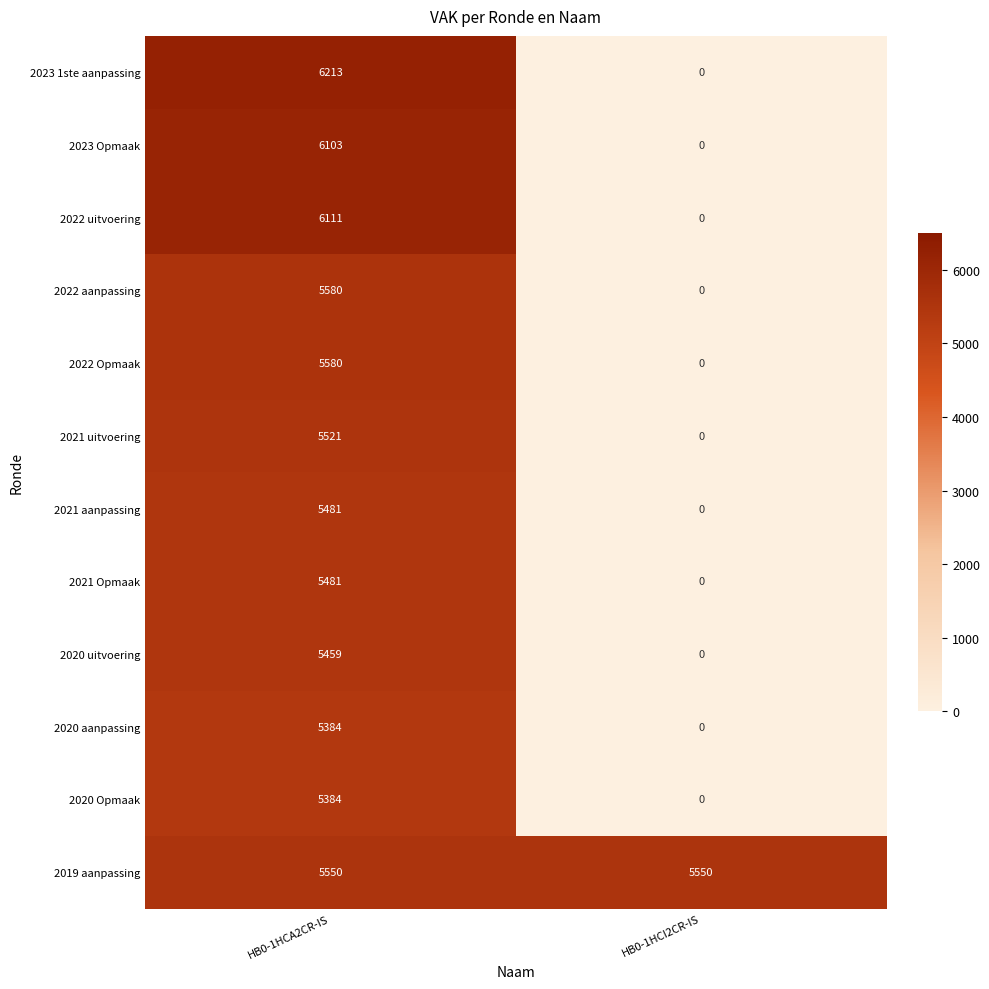

What is the spread (max minus min) of values at HB0-1HCI2CR-IS?

5550